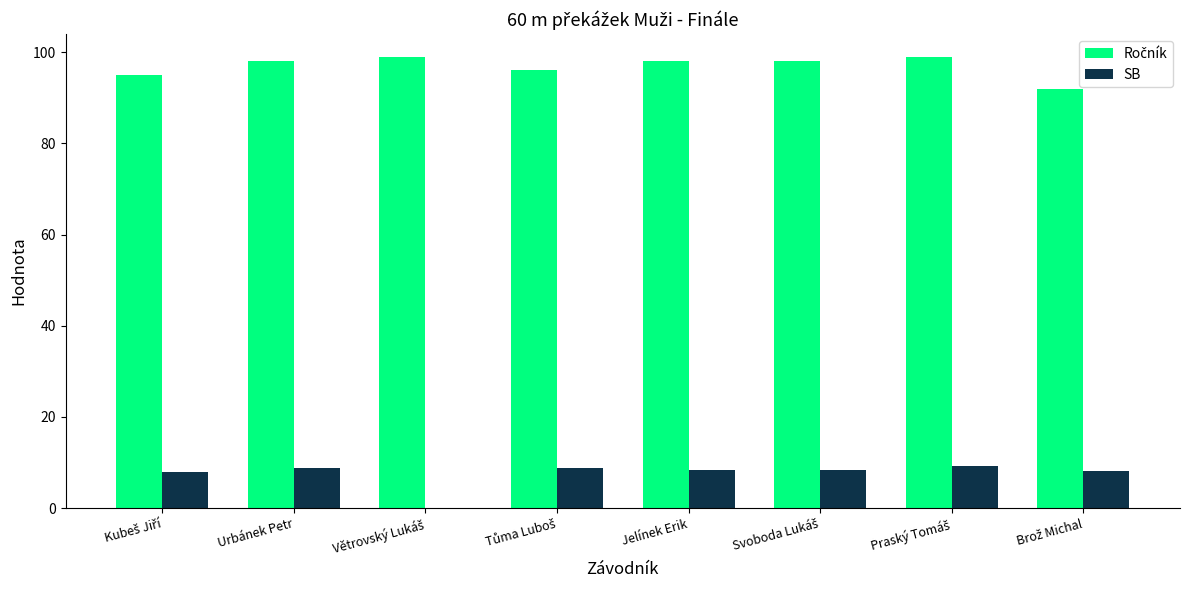

What is the sum of all SB values?

59.5